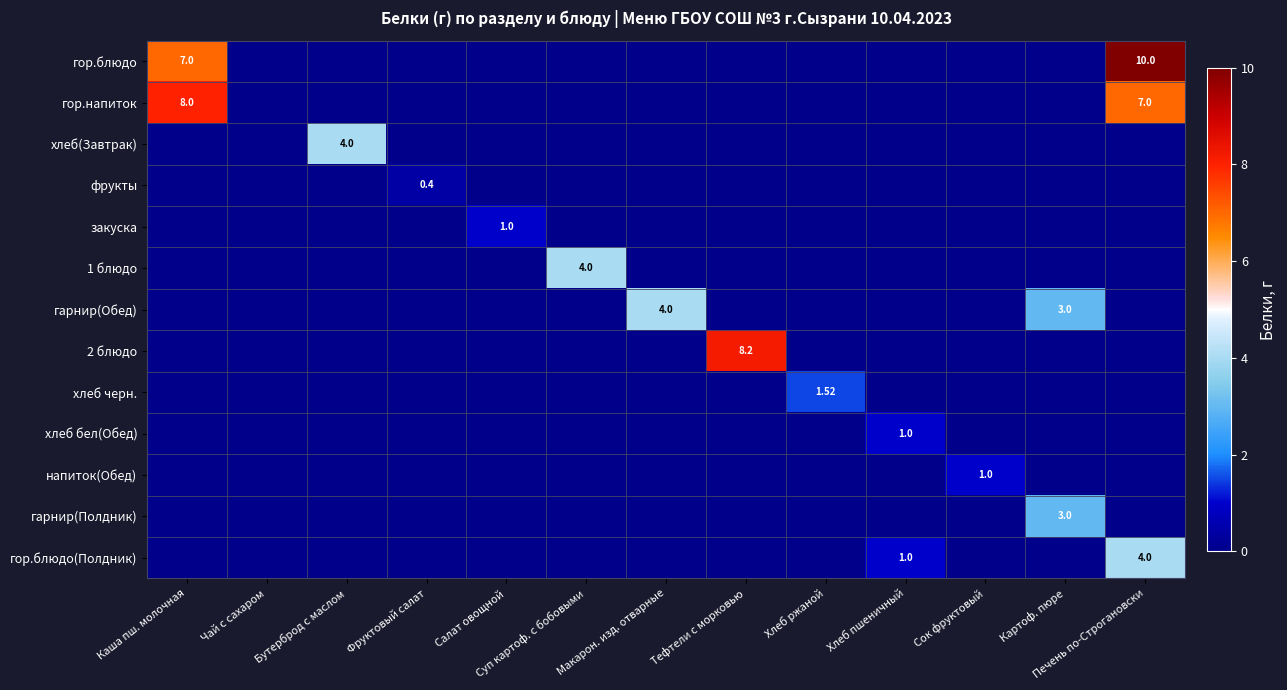

At Бутерброд с маслом, list the series in order from smallest to largest.

гор.блюдо, гор.напиток, фрукты, закуска, 1 блюдо, гарнир(Обед), 2 блюдо, хлеб черн., хлеб бел(Обед), напиток(Обед), гарнир(Полдник), гор.блюдо(Полдник), хлеб(Завтрак)